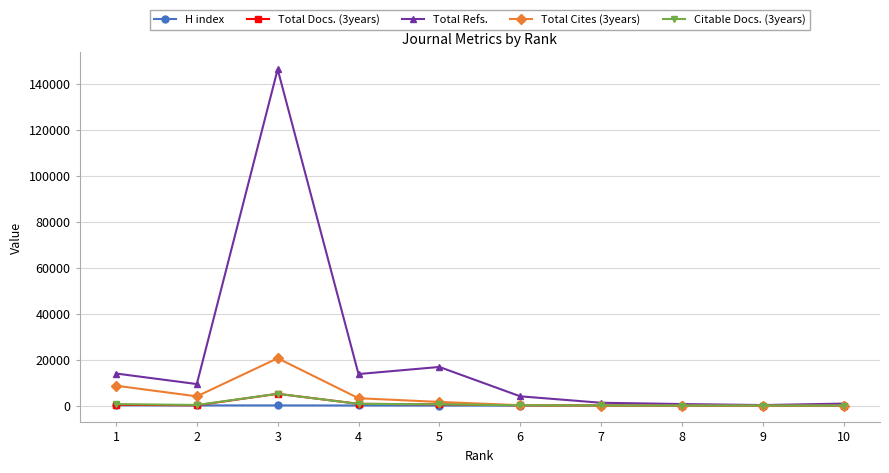

Where is the first local maximum for Total Refs.?

3